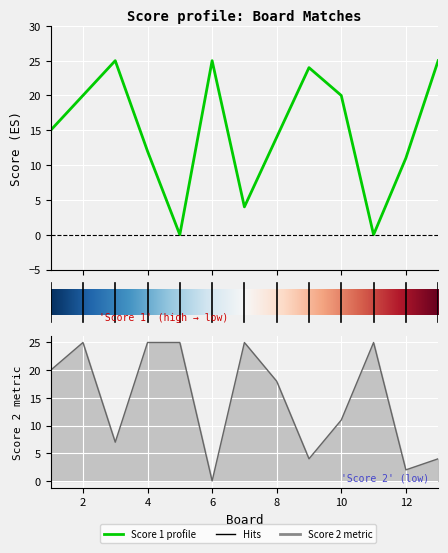

Which series has the largest total across all categories?

Score 1